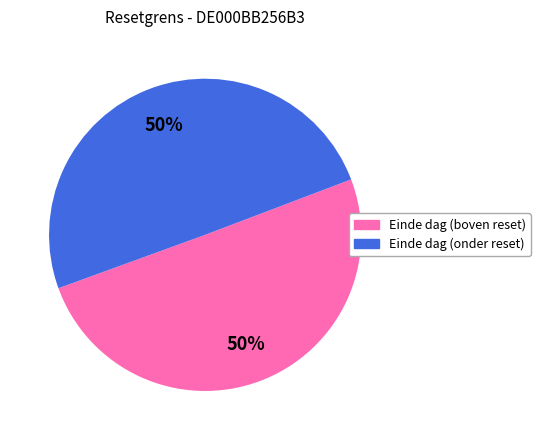

To the nearest percent, what is the average slice percentage?

50%